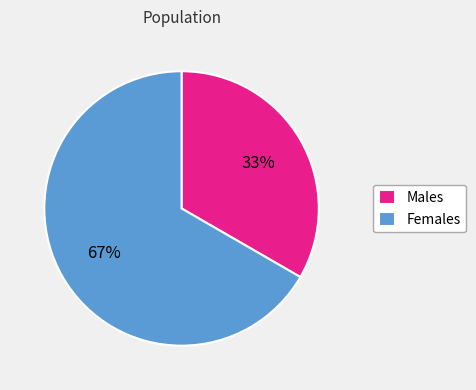

Between Females and Males, which is larger?

Females